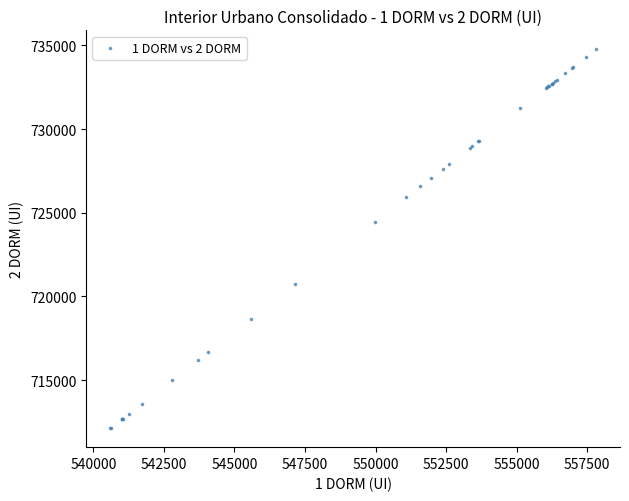

What Y value in the scatter plot is closest to 723450?

724480